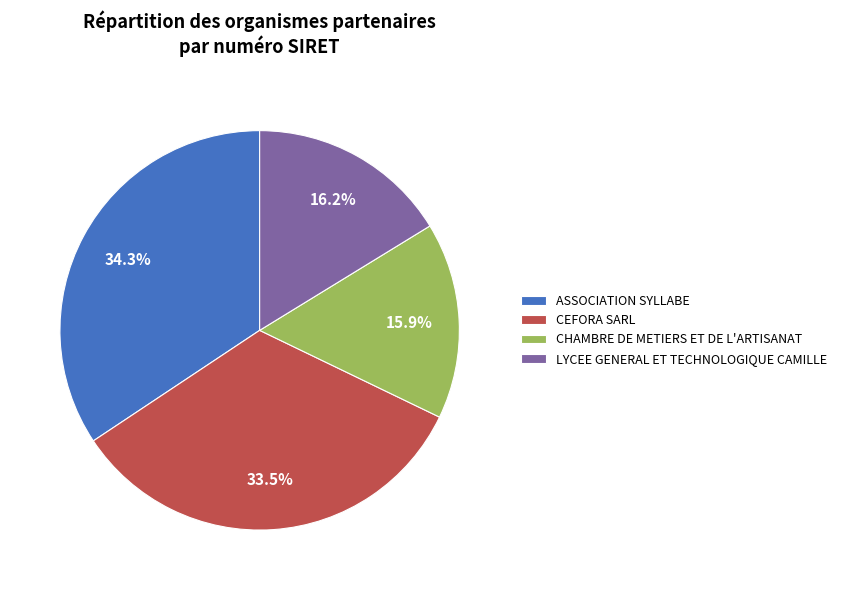

Does CHAMBRE DE METIERS ET DE L'ARTISANAT account for over 50% of the chart?

No